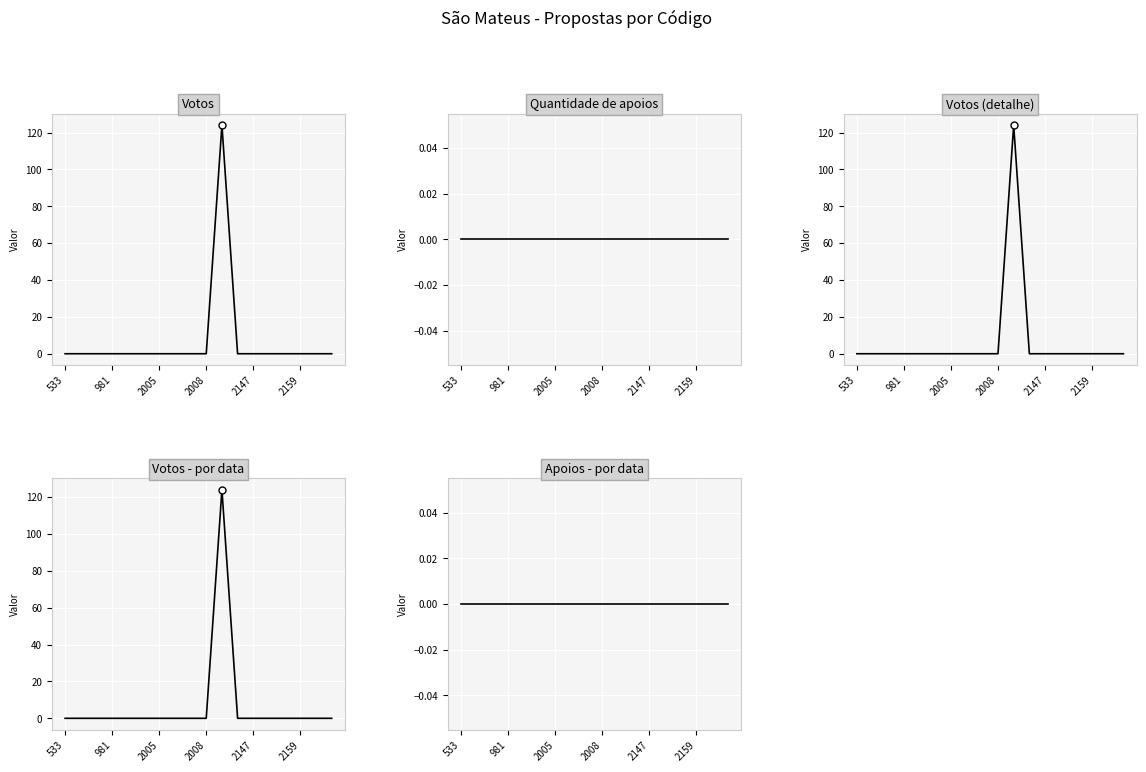

Which series has the largest total across all categories?

Votos